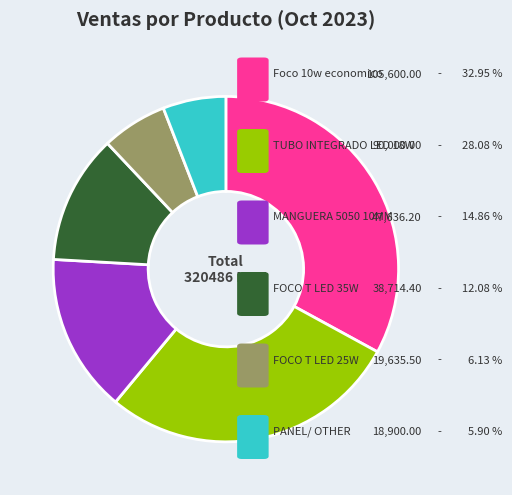

Is there any slice that represents more than half of the pie?

No